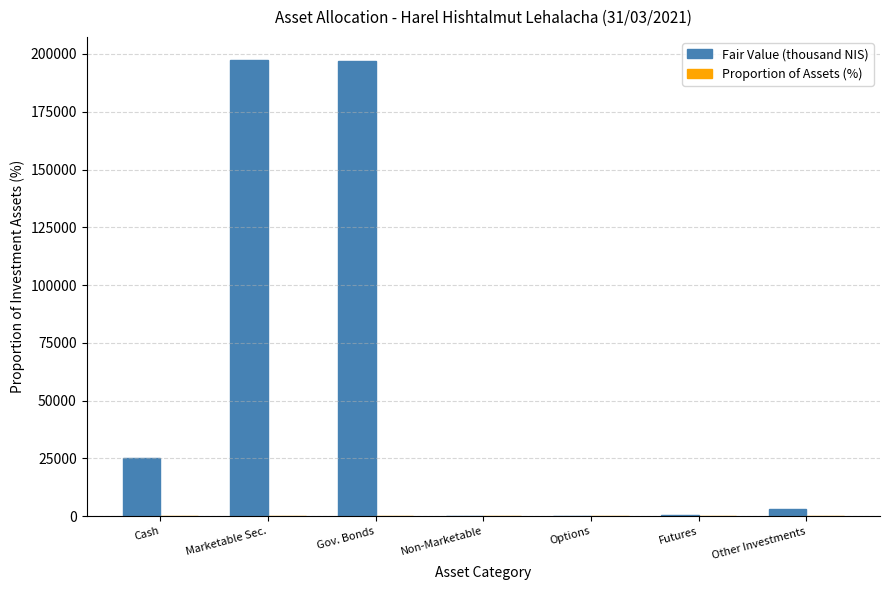

Are the bars horizontal?

No